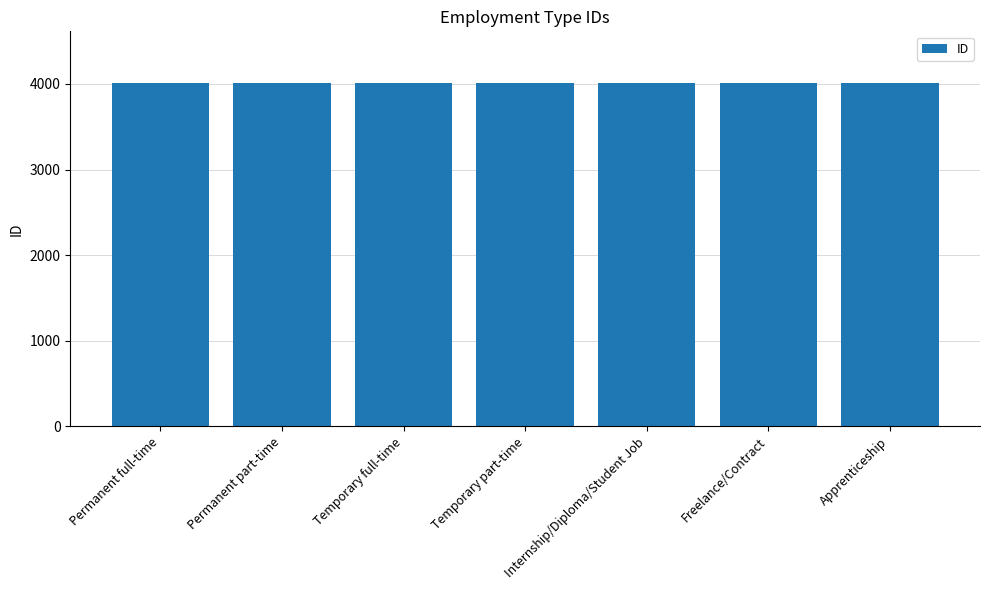

Approximately how many times larger is the value at Permanent part-time compared to Permanent full-time?

1.0